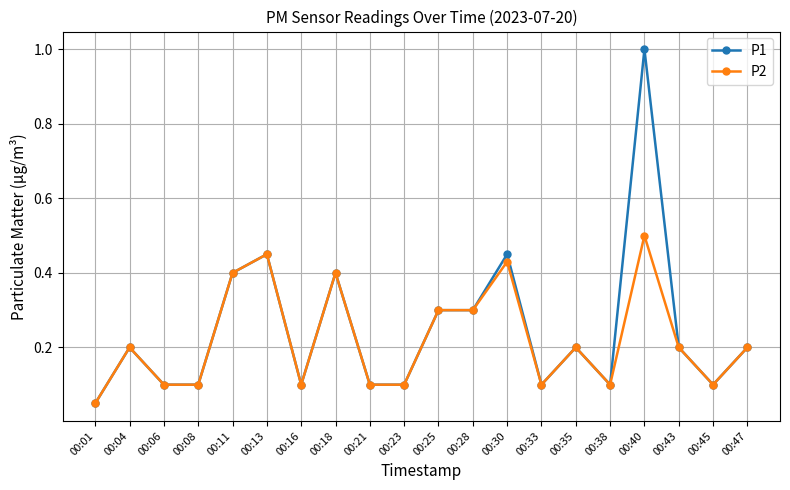

List the series in order of their overall mean, highest first.

P1, P2